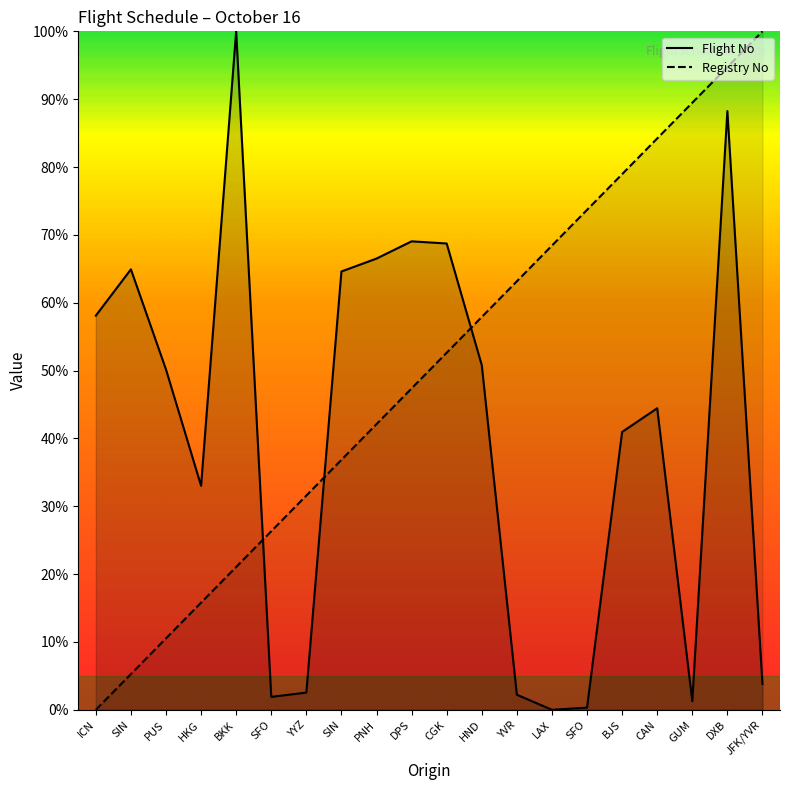

Is the value of Registry No at HND greater than the value of Flight No at DXB?

No